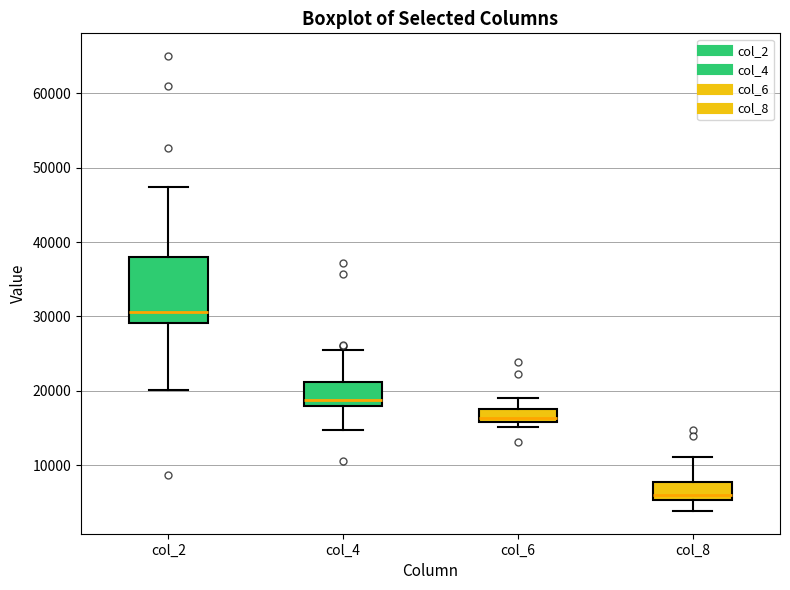

Comparing the boxes themselves (not the whiskers), which one is the tallest?

col_2